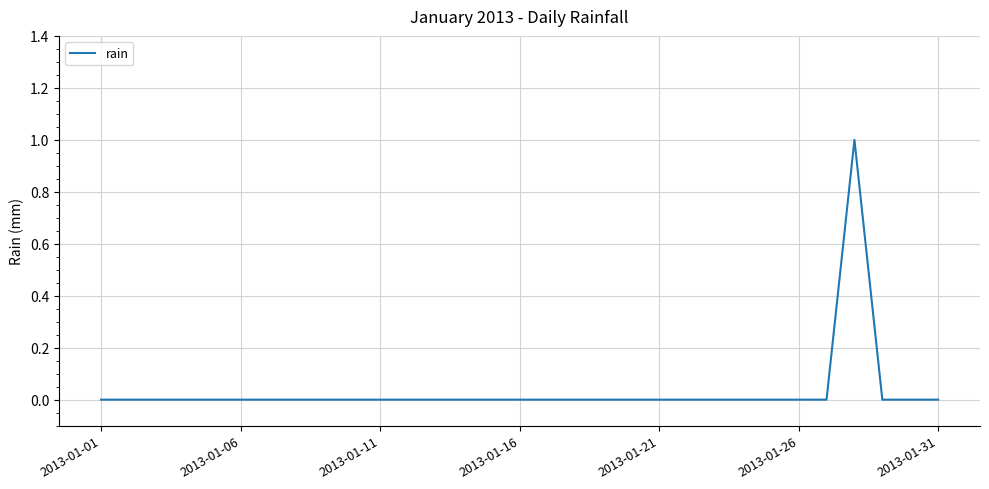

How many lines are shown in the chart?

1